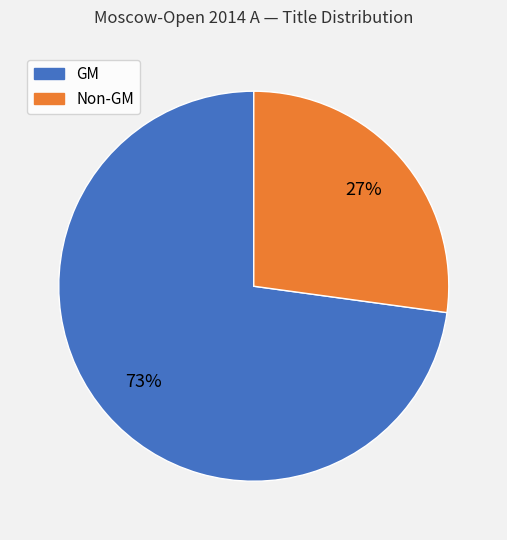

Is there any slice that represents more than half of the pie?

Yes